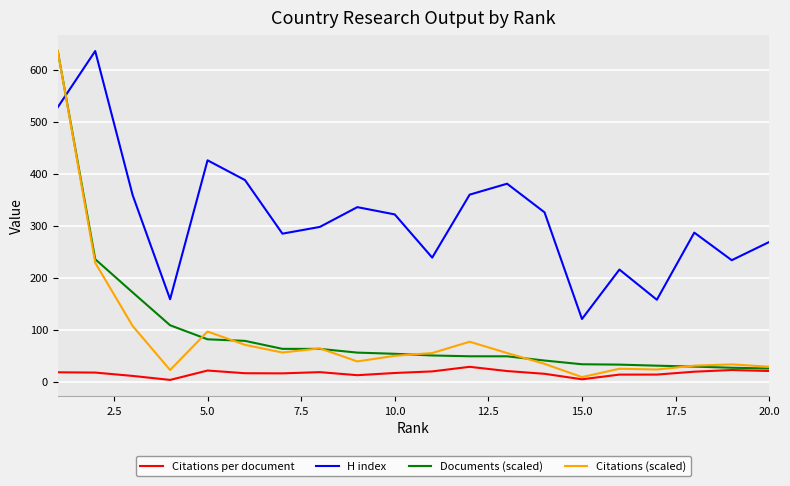

How many intersections are there between Documents (scaled) and H index?

1